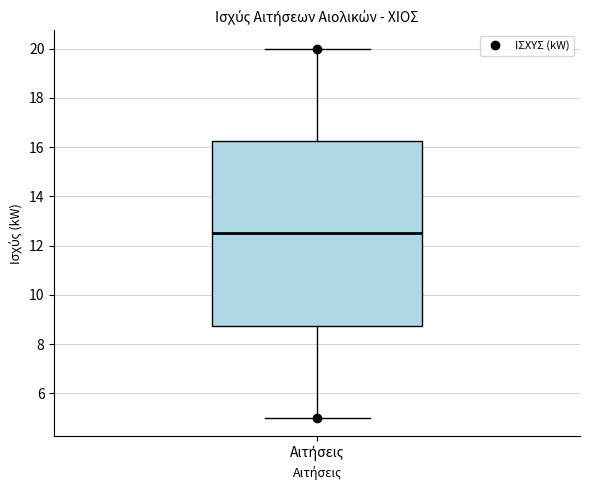

Where is the upper edge of the box for Αιτήσεις on the y-axis? The values are not printed on the chart, so give them approximately, as read against the axis.

16.2